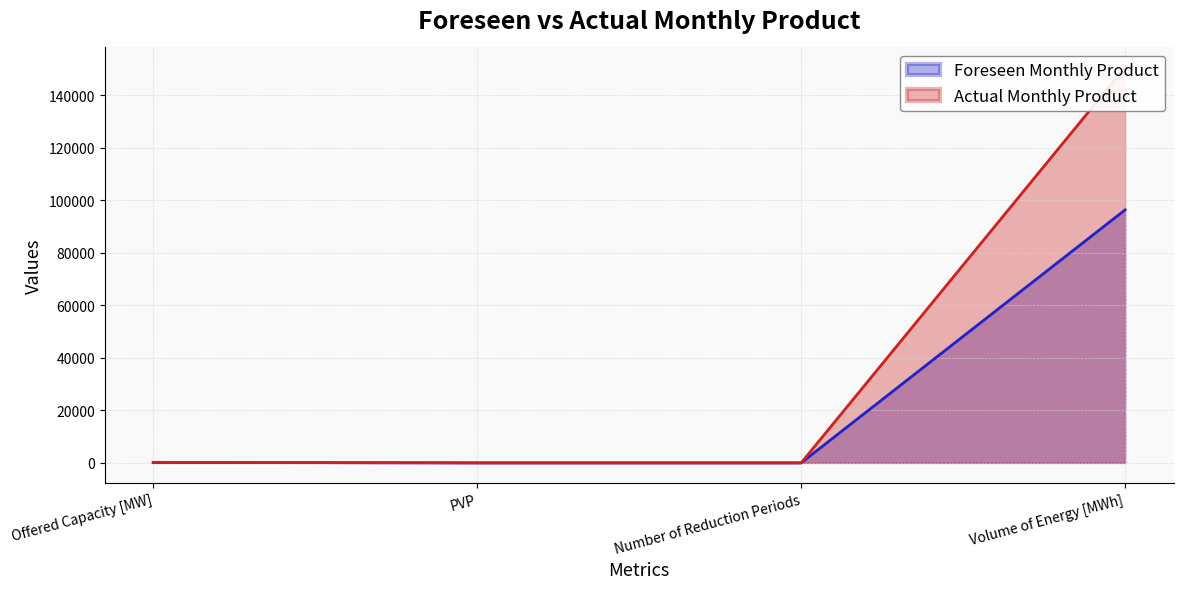

How many lines are shown in the chart?

2